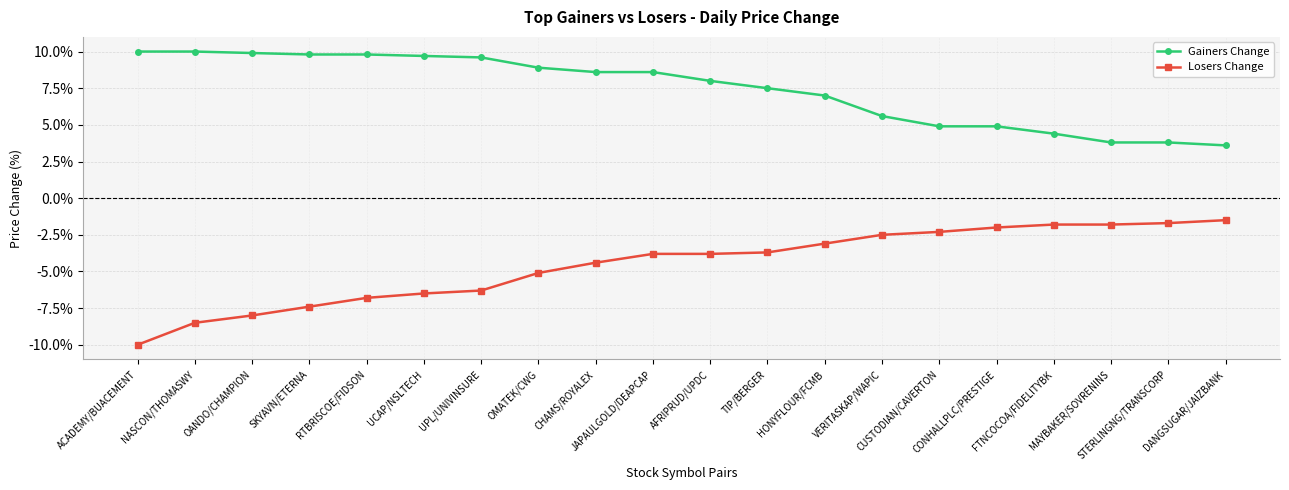

Reading left to right, extract all data points from this chart.

Gainers Change: ACADEMY/BUACEMENT=0.1	NASCON/THOMASWY=0.1	OANDO/CHAMPION=0.1	SKYAVN/ETERNA=0.1	RTBRISCOE/FIDSON=0.1	UCAP/NSLTECH=0.1	UPL/UNIVINSURE=0.1	OMATEK/CWG=0.1	CHAMS/ROYALEX=0.1	JAPAULGOLD/DEAPCAP=0.1	AFRIPRUD/UPDC=0.1	TIP/BERGER=0.1	HONYFLOUR/FCMB=0.1	VERITASKAP/WAPIC=0.1	CUSTODIAN/CAVERTON=0.0	CONHALLPLC/PRESTIGE=0.0	FTNCOCOA/FIDELITYBK=0.0	MAYBAKER/SOVRENINS=0.0	STERLINGNG/TRANSCORP=0.0	DANGSUGAR/JAIZBANK=0.0
Losers Change: ACADEMY/BUACEMENT=-0.1	NASCON/THOMASWY=-0.1	OANDO/CHAMPION=-0.1	SKYAVN/ETERNA=-0.1	RTBRISCOE/FIDSON=-0.1	UCAP/NSLTECH=-0.1	UPL/UNIVINSURE=-0.1	OMATEK/CWG=-0.1	CHAMS/ROYALEX=-0.0	JAPAULGOLD/DEAPCAP=-0.0	AFRIPRUD/UPDC=-0.0	TIP/BERGER=-0.0	HONYFLOUR/FCMB=-0.0	VERITASKAP/WAPIC=-0.0	CUSTODIAN/CAVERTON=-0.0	CONHALLPLC/PRESTIGE=-0.0	FTNCOCOA/FIDELITYBK=-0.0	MAYBAKER/SOVRENINS=-0.0	STERLINGNG/TRANSCORP=-0.0	DANGSUGAR/JAIZBANK=-0.0